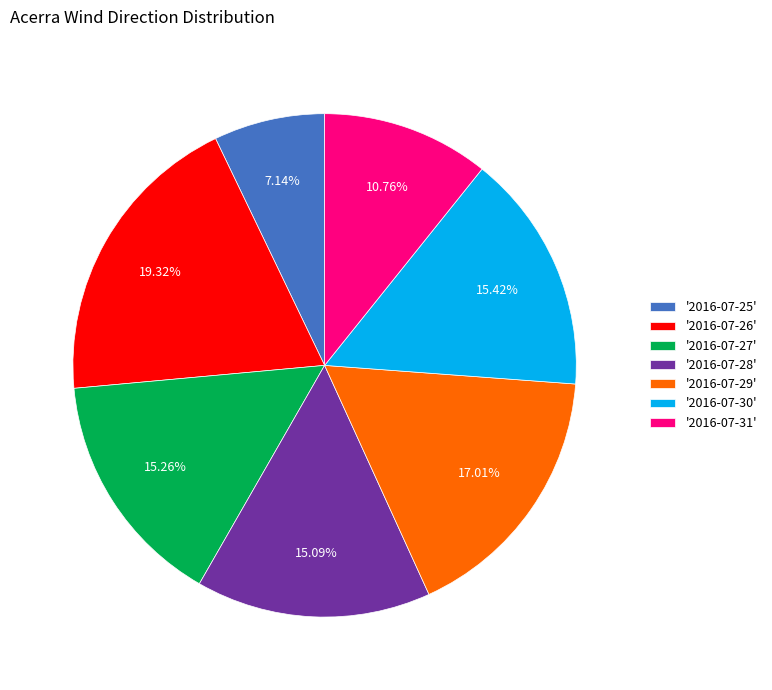

To the nearest percent, what is the average slice percentage?

14%